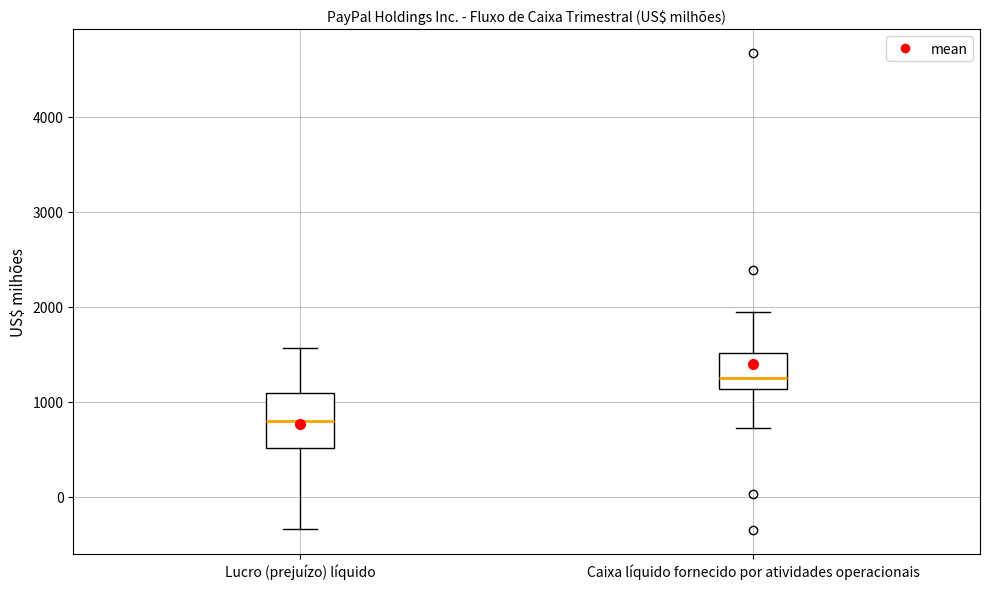

Which box's median line is the lowest?

Lucro (prejuízo) líquido